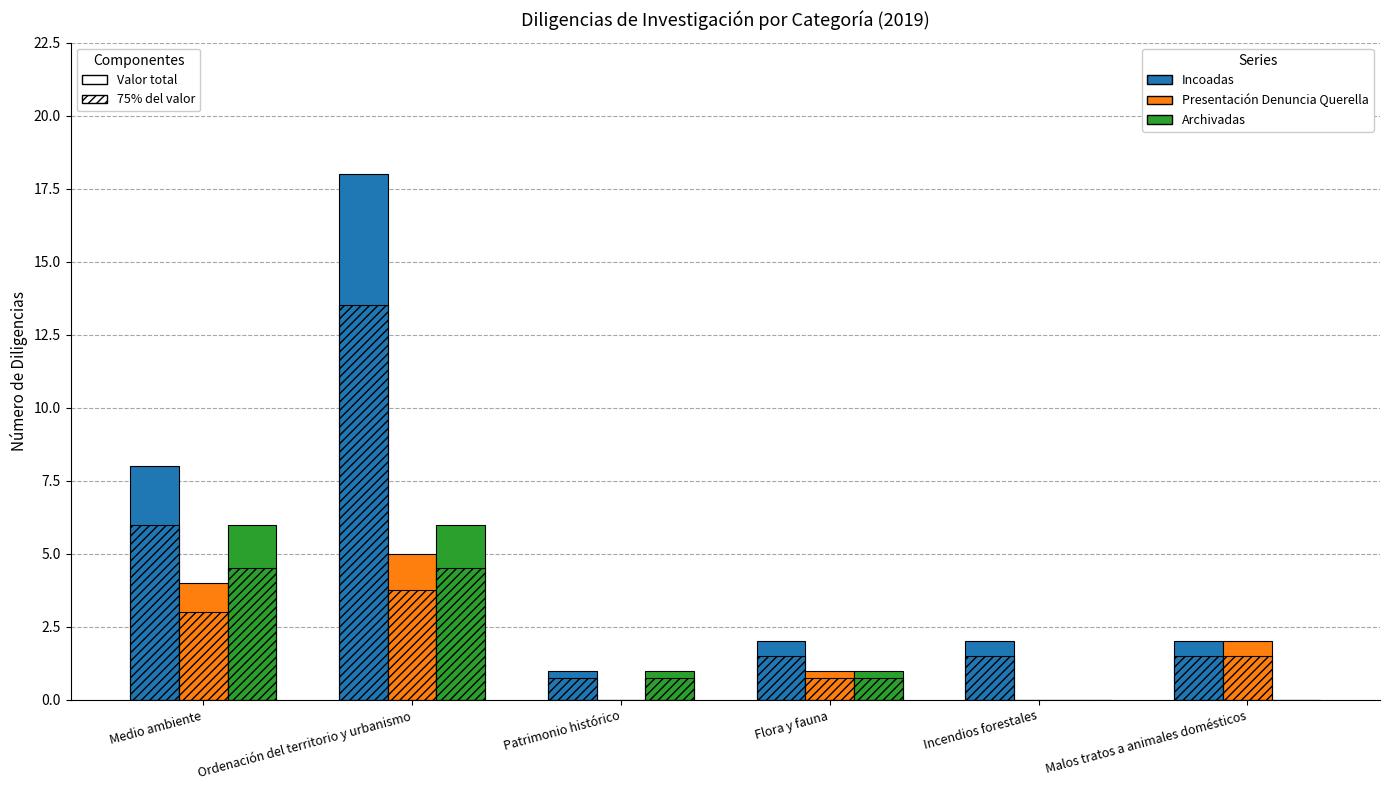

What is the difference between the Presentación Denuncia Querella values at Incendios forestales and Medio ambiente?

4